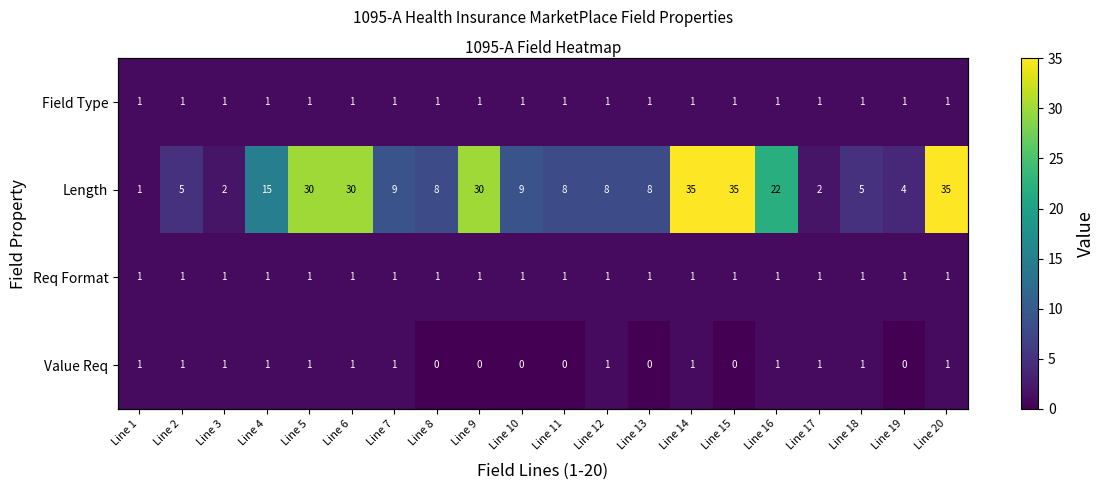

At Line 2, list the series in order from largest to smallest.

Length, Field Type, Req Format, Value Req